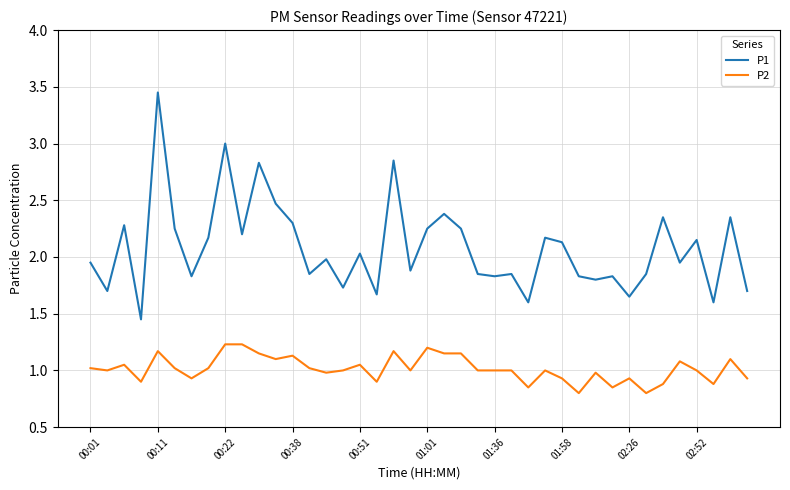

True or false: P1 and P2 intersect in this chart.

False